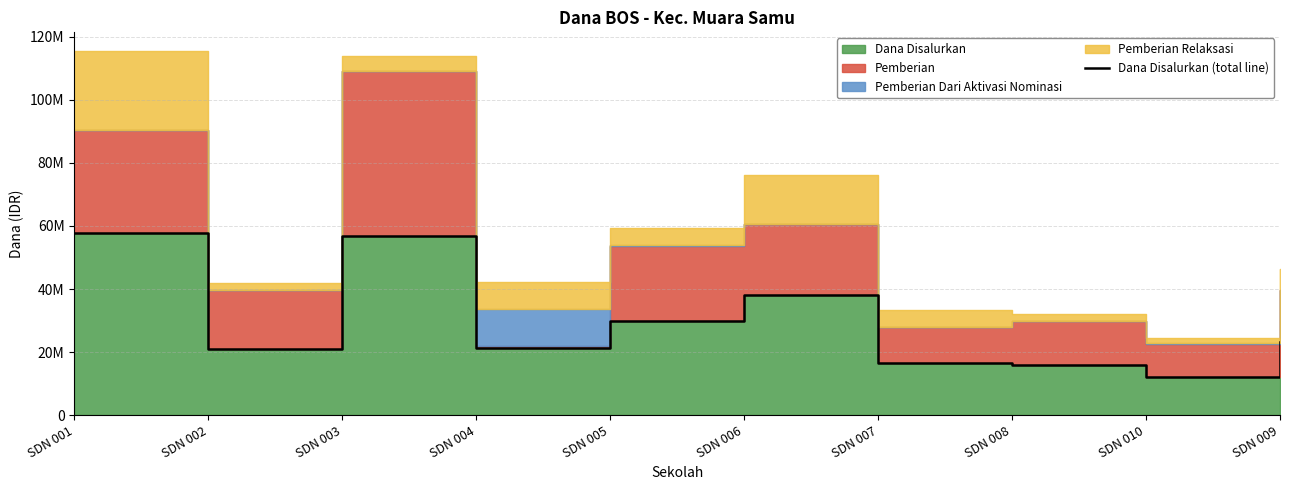

What is the smallest value displayed?

12150000